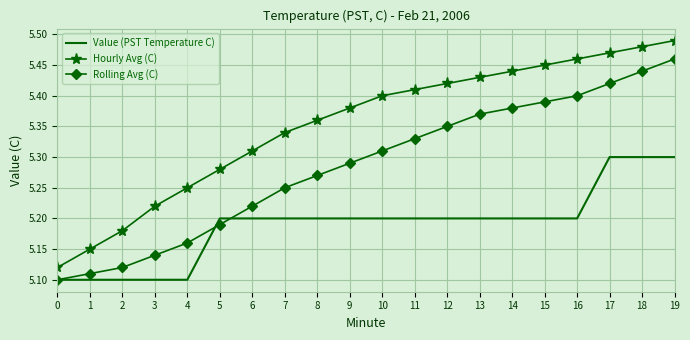

Rank the series by their average value, from lowest to highest.

Value (PST Temperature C), Rolling Avg (C), Hourly Avg (C)